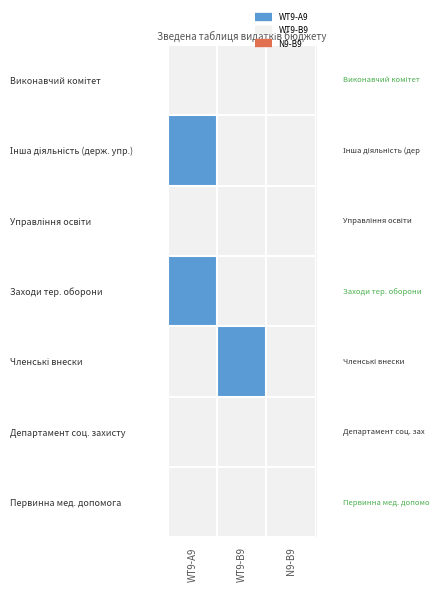

List the series in order of their peak value, highest first.

Виконавчий комітет, Інша діяльність (держ. упр.), Управління освіти, Заходи тер. оборони, Членські внески, Департамент соц. захисту, Первинна мед. допомога